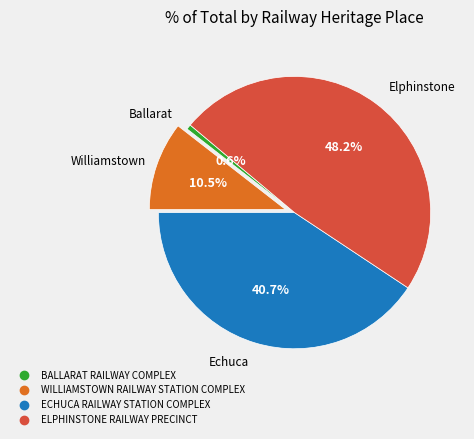

To the nearest percent, what is the average slice percentage?

25%